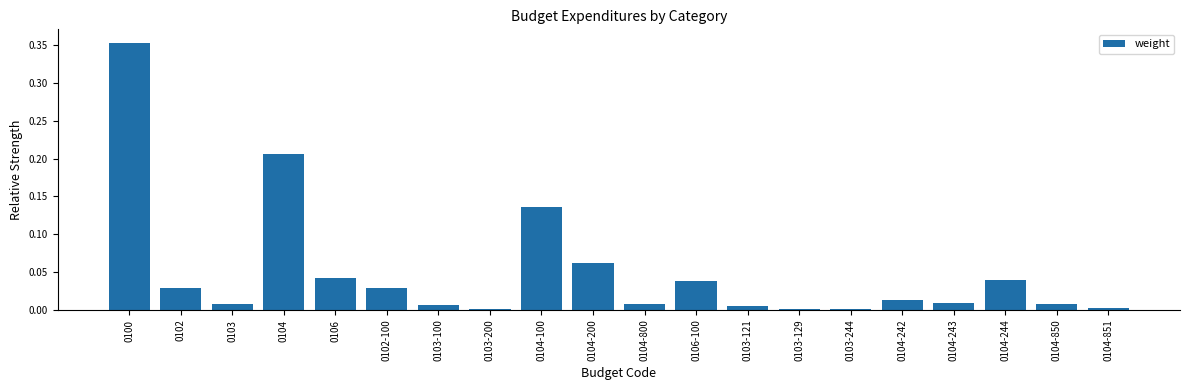

Which has a higher value, 0104-100 or 0106-100?

0104-100